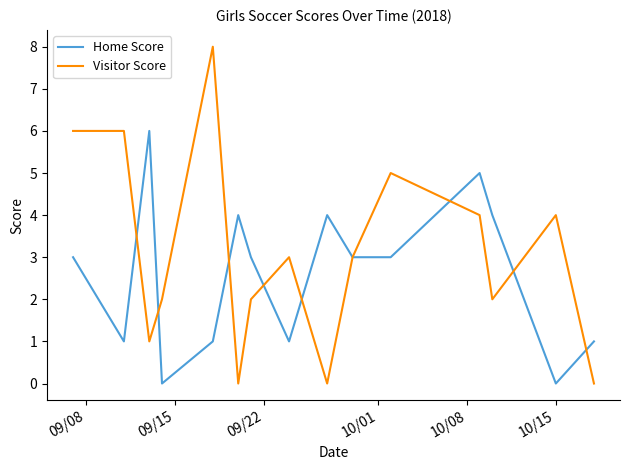

How many lines are shown in the chart?

2